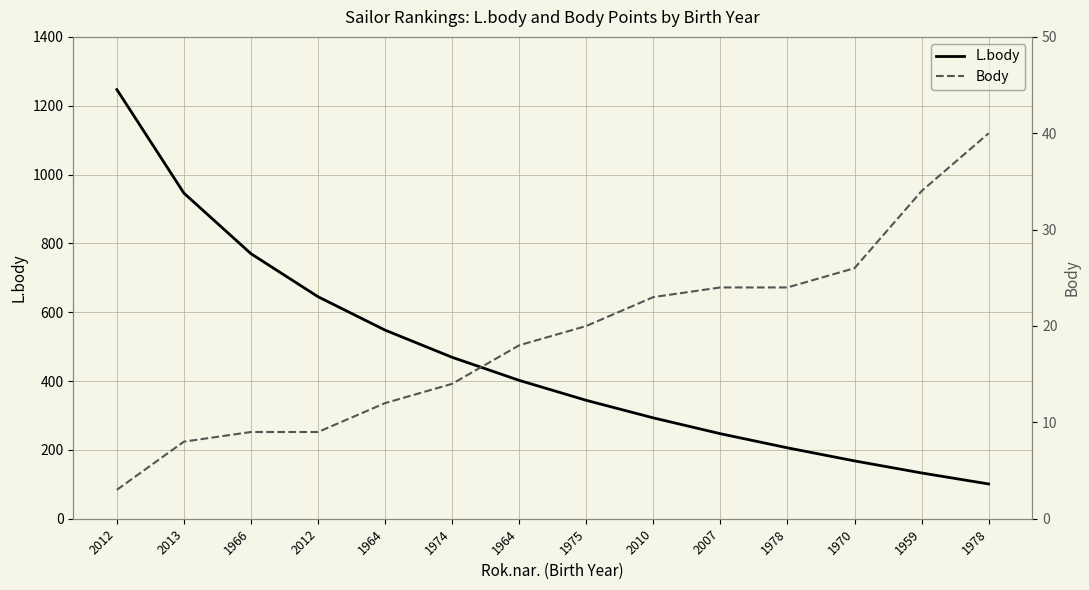

What is the average value of the L.body series?

466